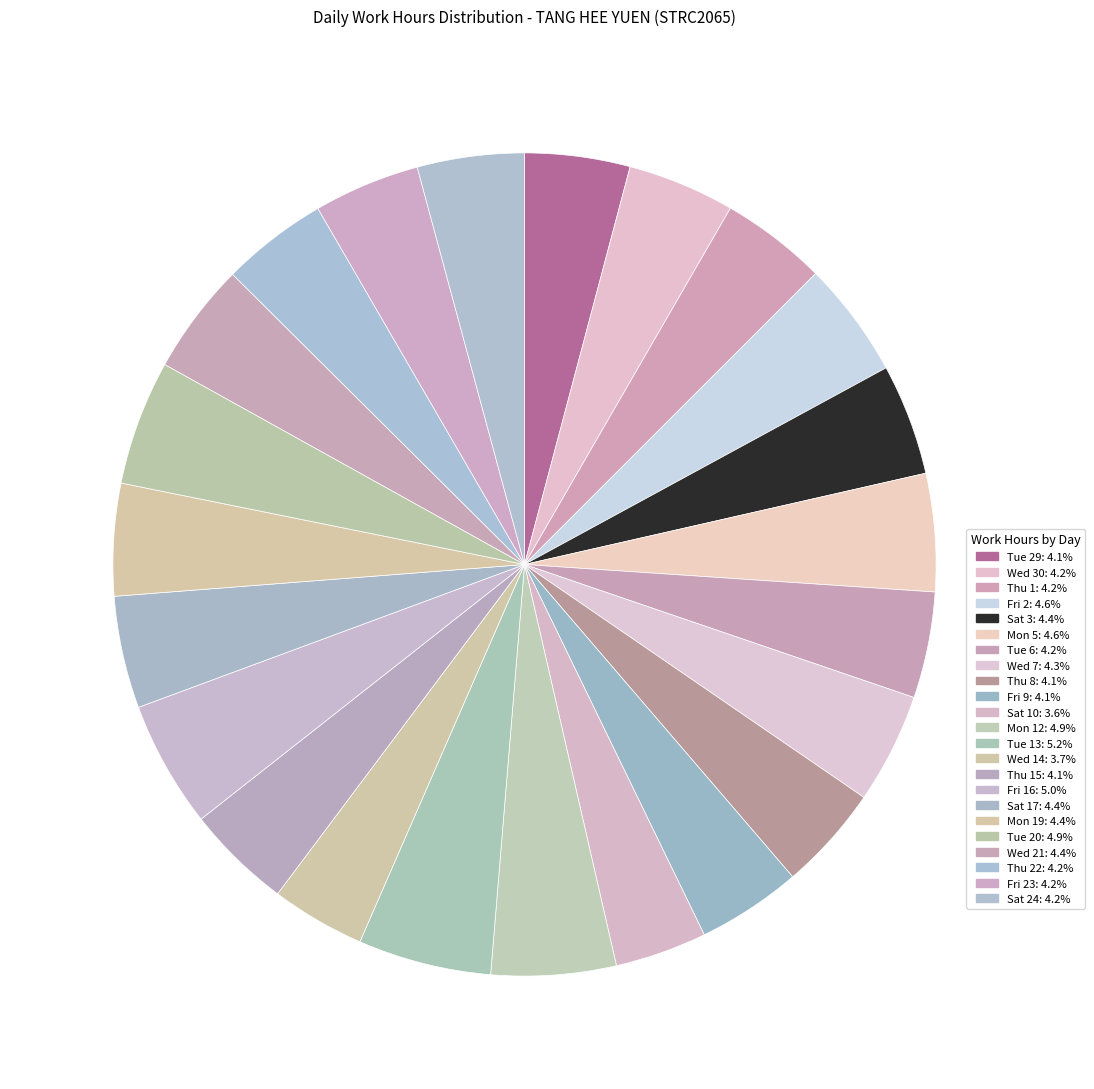

Count the number of slices in the pie.

23